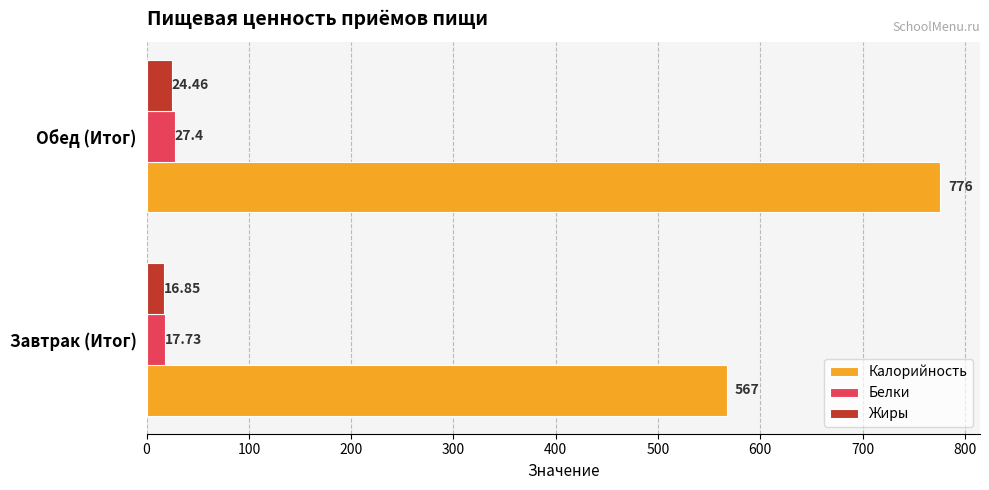

What is the maximum value for Калорийность?

776.0